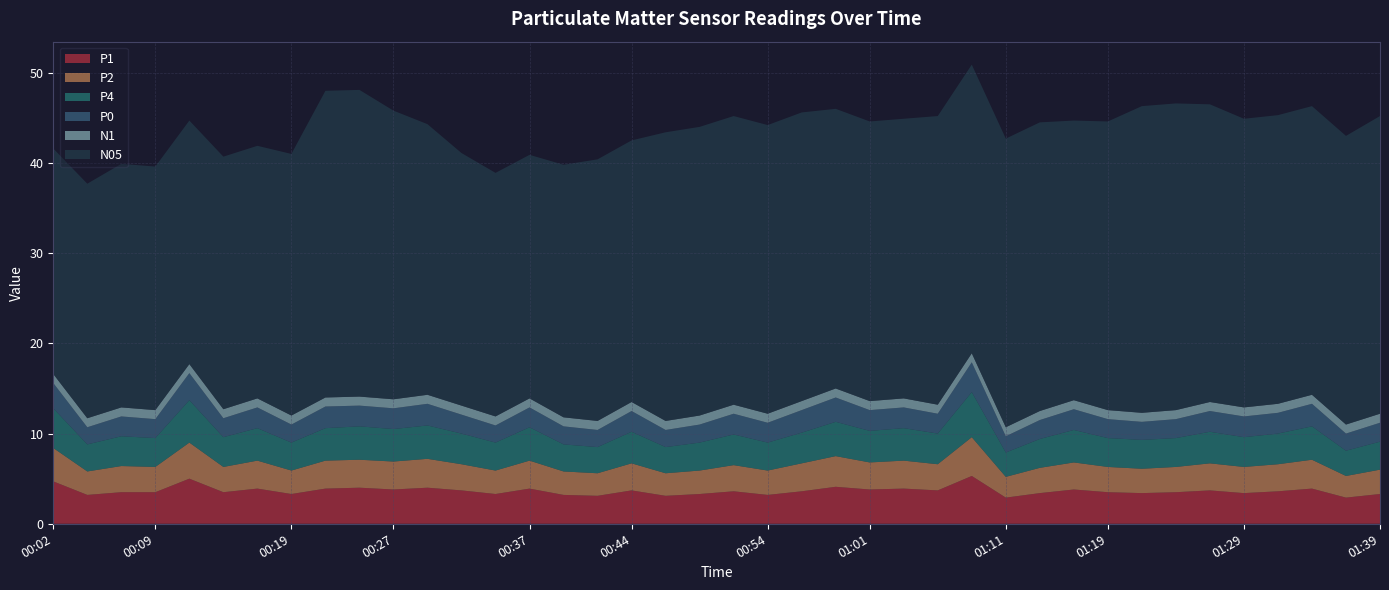

Reading left to right, what are all the values shown in this chart?

P1: 4.7	3.2	3.5	3.5	5.0	3.5	3.9	3.3	3.9	4.0	3.8	4.0	3.7	3.3	3.9	3.2	3.1	3.7	3.1	3.3	3.6	3.2	3.6	4.1	3.8	3.9	3.7	5.3	2.9	3.4	3.8	3.5	3.4	3.5	3.7	3.4	3.6	3.9	2.9	3.3
P2: 3.7	2.6	2.9	2.8	4.0	2.8	3.1	2.6	3.1	3.1	3.1	3.2	2.9	2.6	3.1	2.6	2.5	3.0	2.5	2.6	2.9	2.7	3.1	3.4	3.0	3.1	2.9	4.3	2.3	2.8	3.0	2.8	2.7	2.8	3.0	2.9	3.0	3.2	2.4	2.7
P4: 4.4	3.0	3.3	3.2	4.7	3.3	3.6	3.1	3.6	3.7	3.6	3.7	3.4	3.1	3.7	3.0	2.9	3.5	2.9	3.1	3.4	3.1	3.4	3.8	3.5	3.6	3.4	5.0	2.7	3.2	3.6	3.2	3.2	3.2	3.5	3.3	3.4	3.7	2.8	3.1
P0: 2.8	1.9	2.2	2.1	3.0	2.1	2.3	2.0	2.4	2.3	2.3	2.4	2.1	1.9	2.2	2.0	1.9	2.3	1.9	2.0	2.3	2.2	2.5	2.7	2.3	2.3	2.2	3.3	1.8	2.1	2.3	2.1	2.0	2.1	2.3	2.3	2.3	2.5	1.9	2.1
N1: 1.0	1.0	1.0	1.0	1.0	1.0	1.0	1.0	1.0	1.0	1.0	1.0	1.0	1.0	1.0	1.0	1.0	1.0	1.0	1.0	1.0	1.0	1.0	1.0	1.0	1.0	1.0	1.0	1.0	1.0	1.0	1.0	1.0	1.0	1.0	1.0	1.0	1.0	1.0	1.0
N05: 25.0	26.0	27.0	27.0	27.0	28.0	28.0	29.0	34.0	34.0	32.0	30.0	28.0	27.0	27.0	28.0	29.0	29.0	32.0	32.0	32.0	32.0	32.0	31.0	31.0	31.0	32.0	32.0	32.0	32.0	31.0	32.0	34.0	34.0	33.0	32.0	32.0	32.0	32.0	33.0